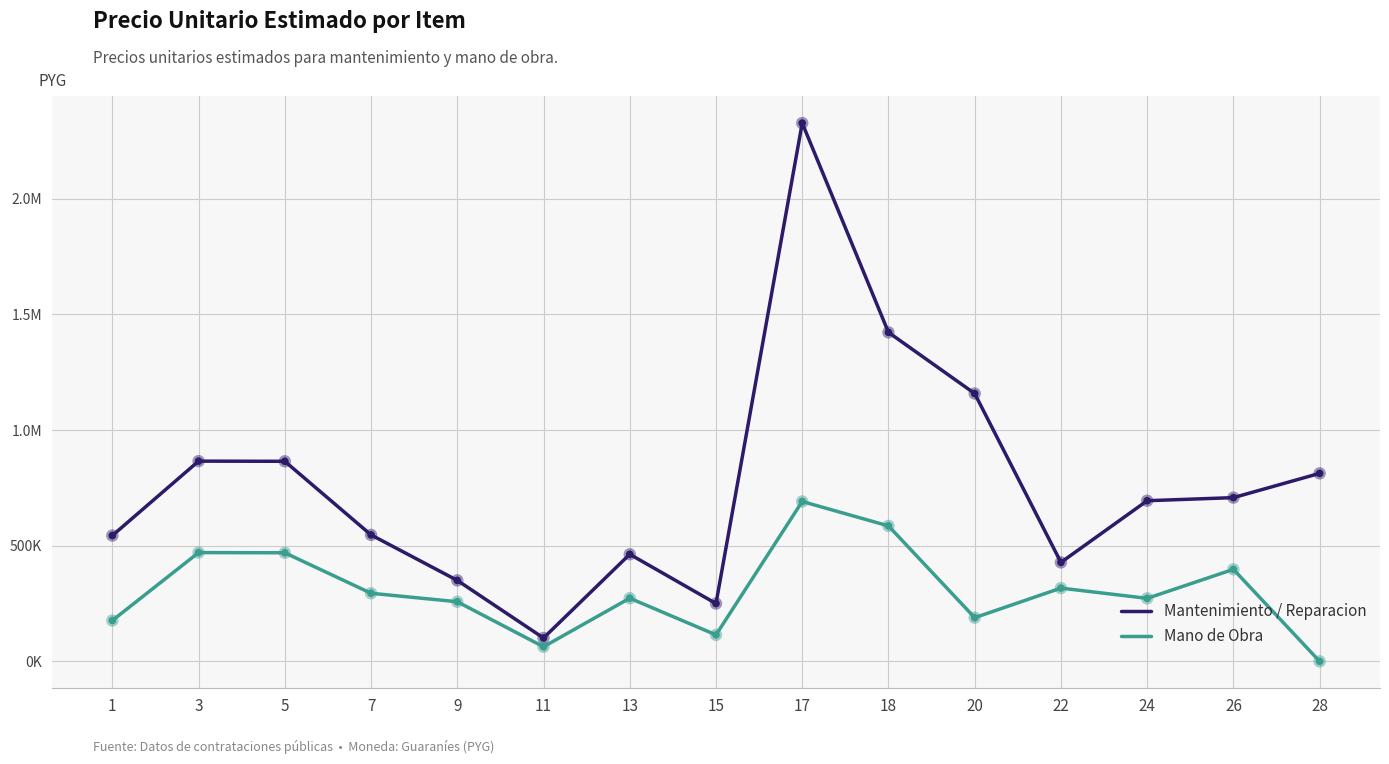

At which category is the sum across all series the highest?

17